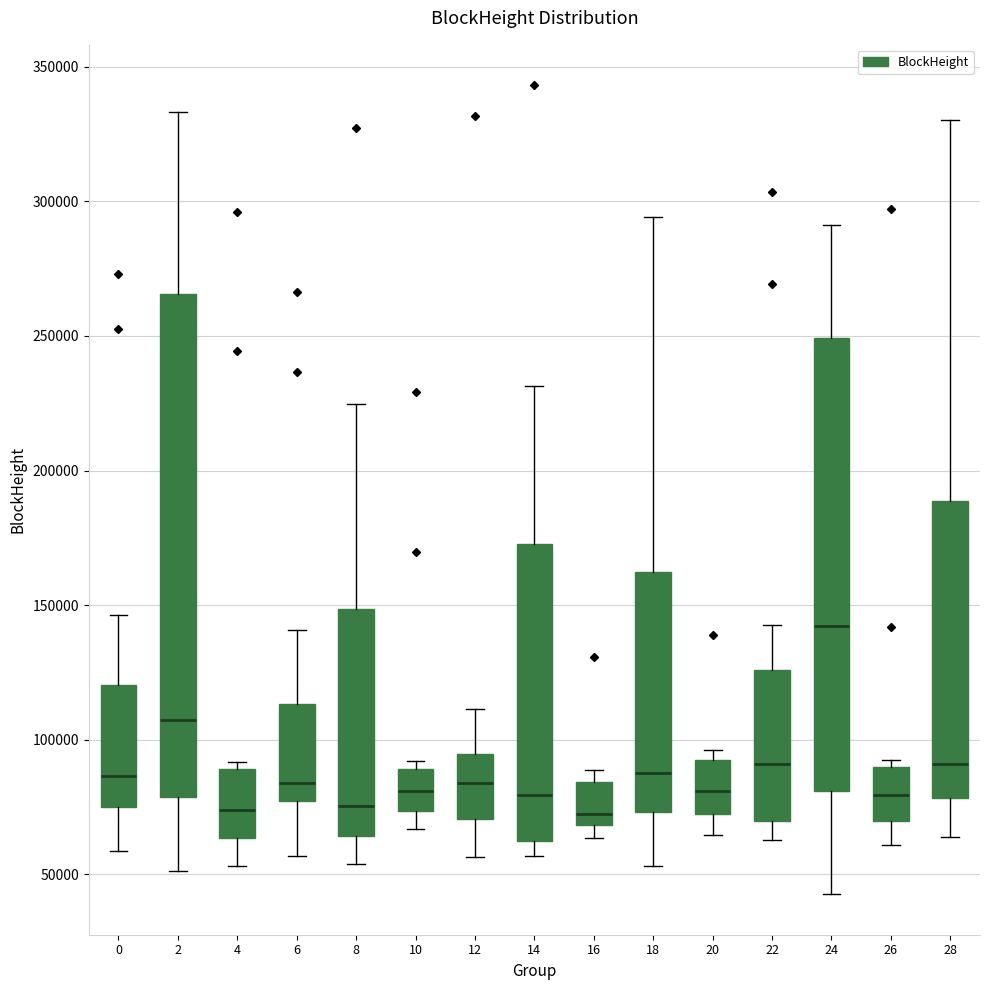

Reading left to right, read every box against the y-axis: the position of its median line, the range the box covers, and the ends of its whiskers. The values are not printed on the chart, so give them approximately, as read against the axis.

0: median 85000, box 75000 to 120000, whiskers 60000 to 145000
2: median 110000, box 80000 to 265000, whiskers 50000 to 335000
4: median 75000, box 65000 to 90000, whiskers 55000 to 90000 (just above the box's upper edge)
6: median 85000, box 75000 to 115000, whiskers 55000 to 140000
8: median 75000, box 65000 to 150000, whiskers 55000 to 225000
10: median 80000, box 75000 to 90000, whiskers 65000 to 90000 (just above the box's upper edge)
12: median 85000, box 70000 to 95000, whiskers 55000 to 110000
14: median 80000, box 60000 to 175000, whiskers 55000 to 230000
16: median 70000 (just above the box's lower edge), box 70000 to 85000, whiskers 65000 to 90000
18: median 90000, box 75000 to 160000, whiskers 55000 to 295000
20: median 80000, box 70000 to 95000, whiskers 65000 to 95000 (just above the box's upper edge)
22: median 90000, box 70000 to 125000, whiskers 65000 to 145000
24: median 140000, box 80000 to 250000, whiskers 45000 to 290000
26: median 80000, box 70000 to 90000, whiskers 60000 to 95000
28: median 90000, box 80000 to 190000, whiskers 65000 to 330000